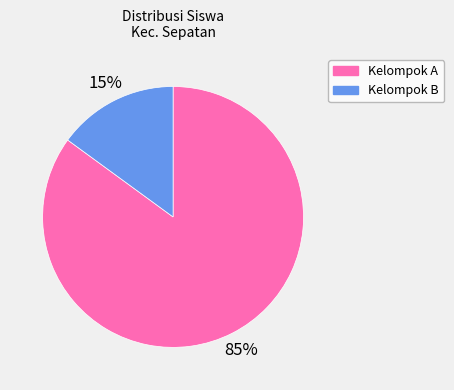

Is there a majority slice in this chart?

Yes